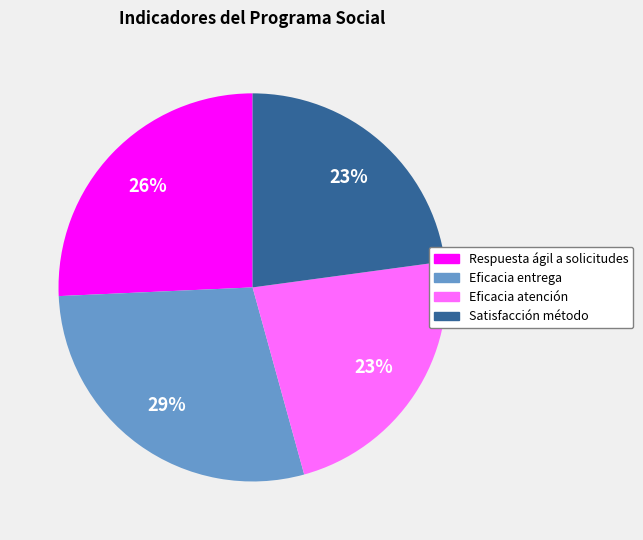

To the nearest percent, what is the combined percentage of Respuesta ágil a solicitudes and Eficacia atención?

49%